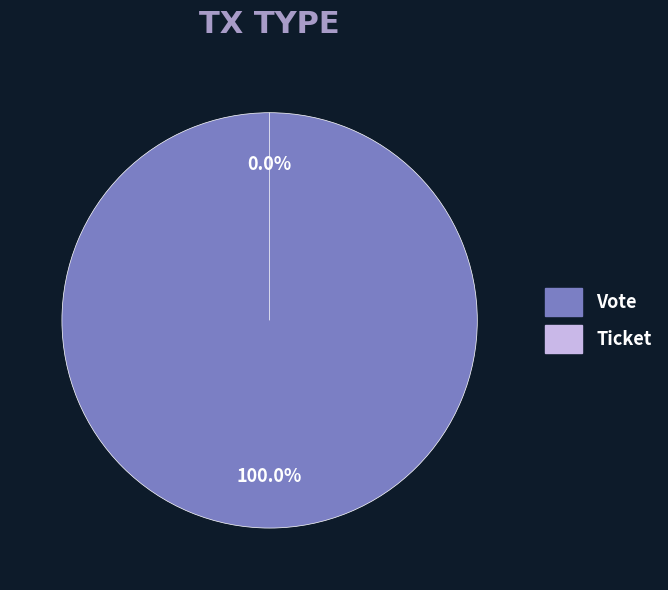

How many segments does this pie chart have?

2